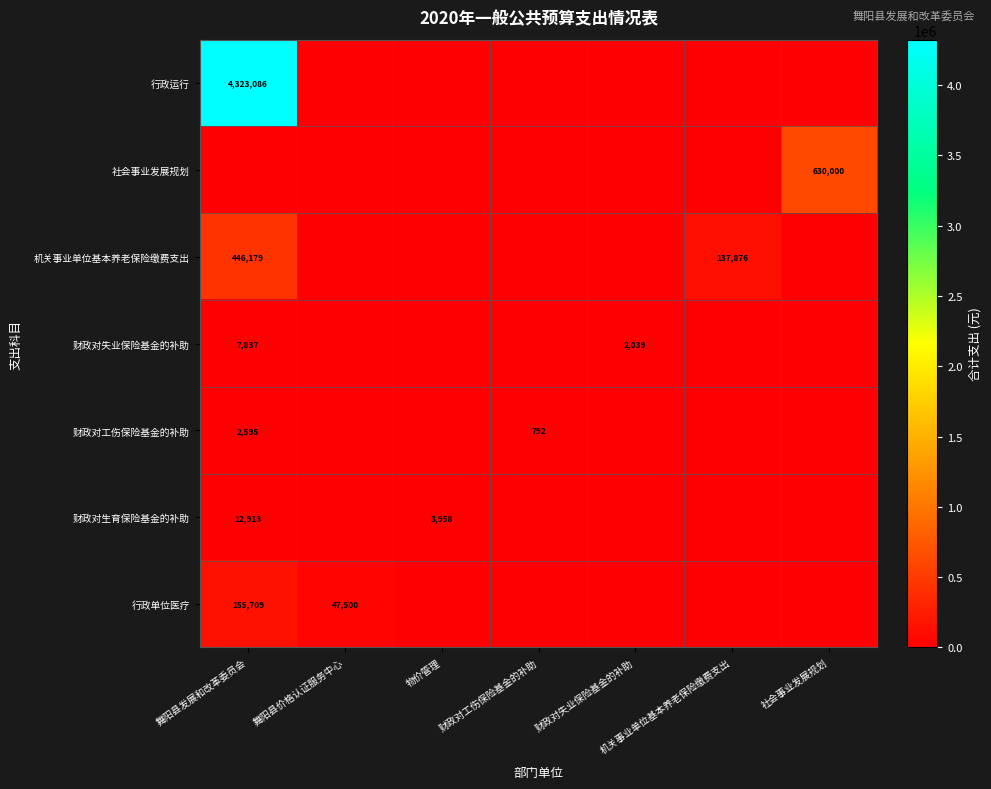

Between 财政对失业保险基金的补助 and 舞阳县价格认证服务中心, which is larger?

财政对失业保险基金的补助